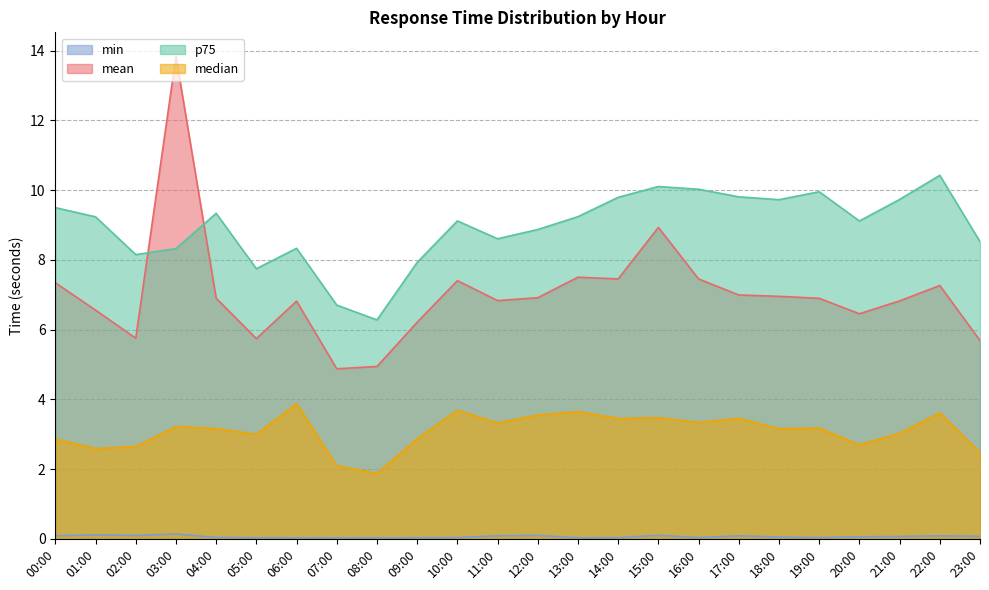

True or false: min and mean cross at least once.

False